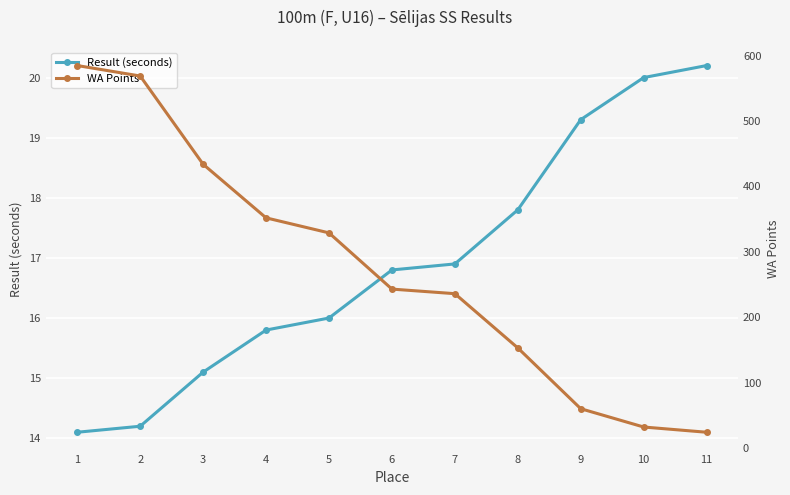

Between 11 and 3, which is larger?

11